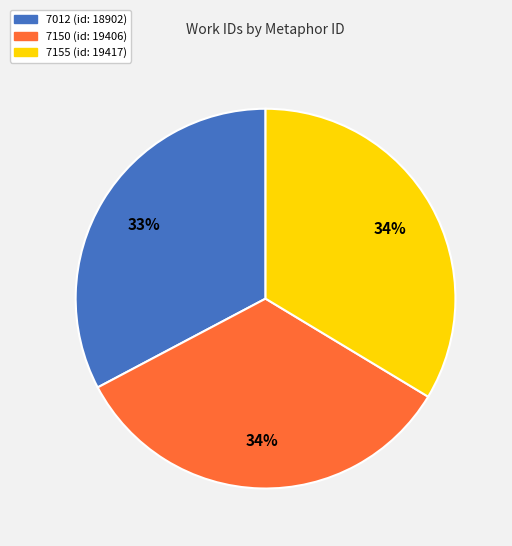

To the nearest percent, what percentage of the pie is 7150?

34%